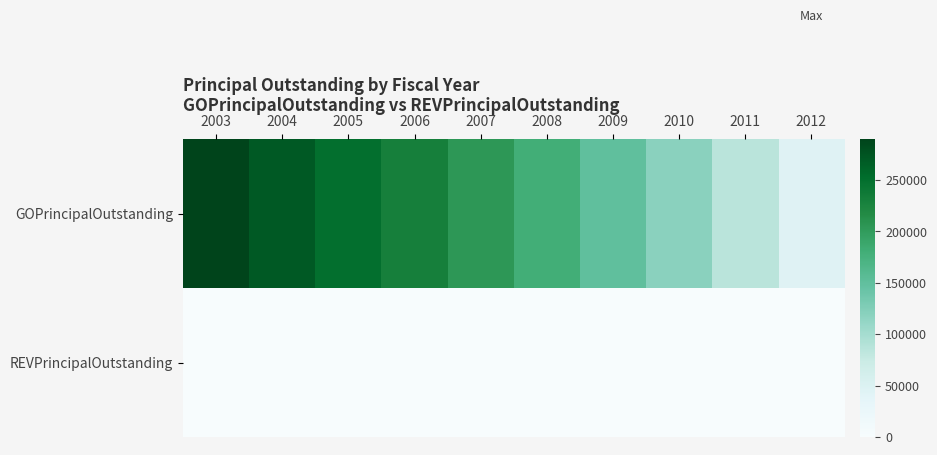

Which series has the widest spread of values?

GOPrincipalOutstanding